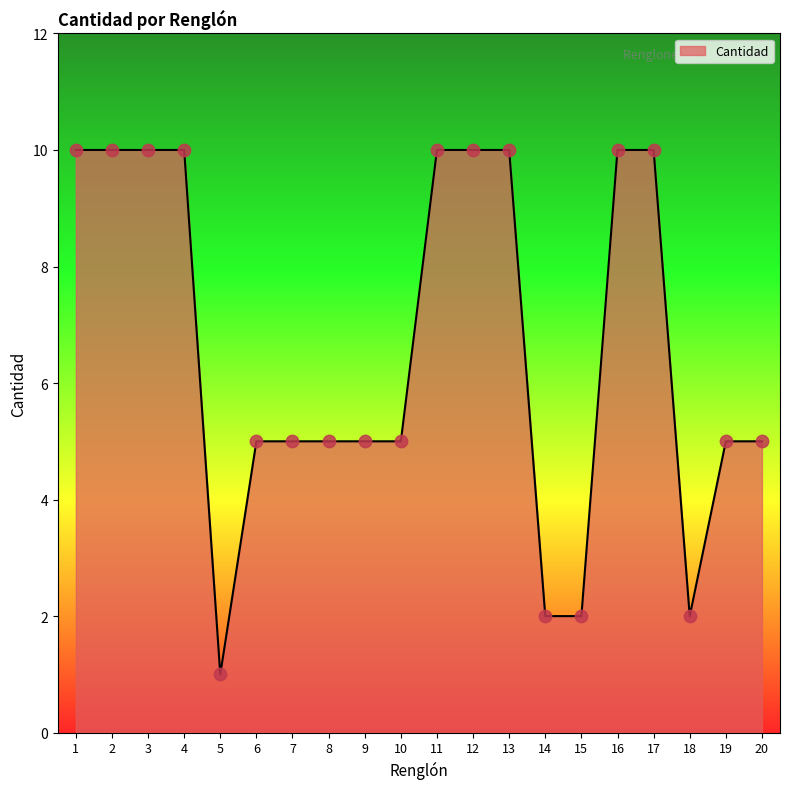

Approximately how many times larger is the value at 1 compared to 20?

2.0